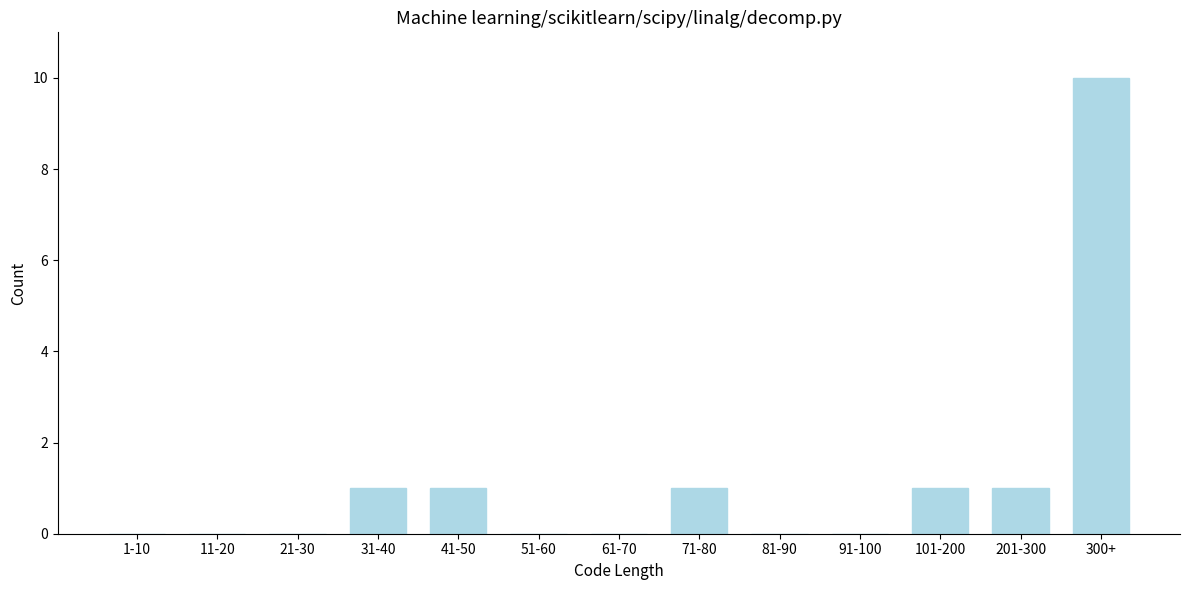

Reading left to right, list all the values displayed in this chart.

1-10=0	11-20=0	21-30=0	31-40=1	41-50=1	51-60=0	61-70=0	71-80=1	81-90=0	91-100=0	101-200=1	201-300=1	300+=10